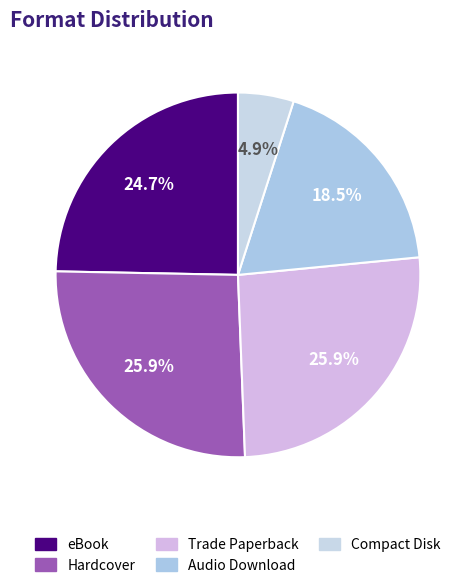

Is there a majority slice in this chart?

No